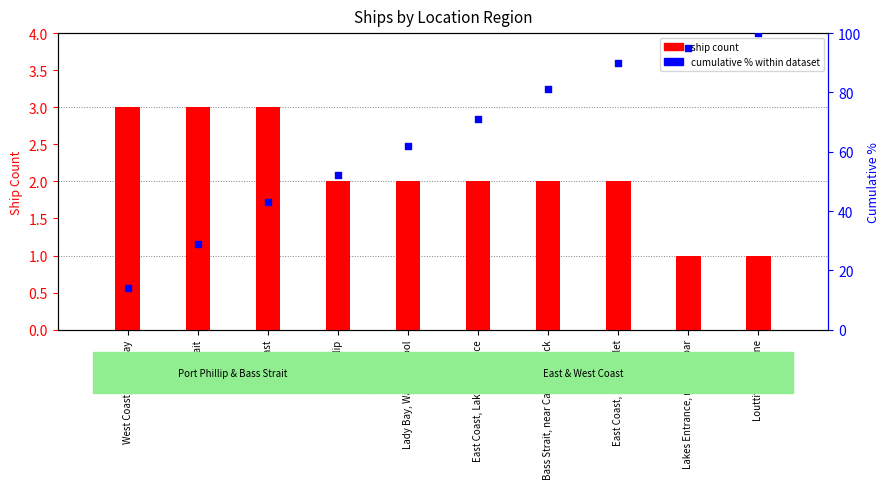

What are all the series names shown in the legend?

ship count, cumulative % within dataset